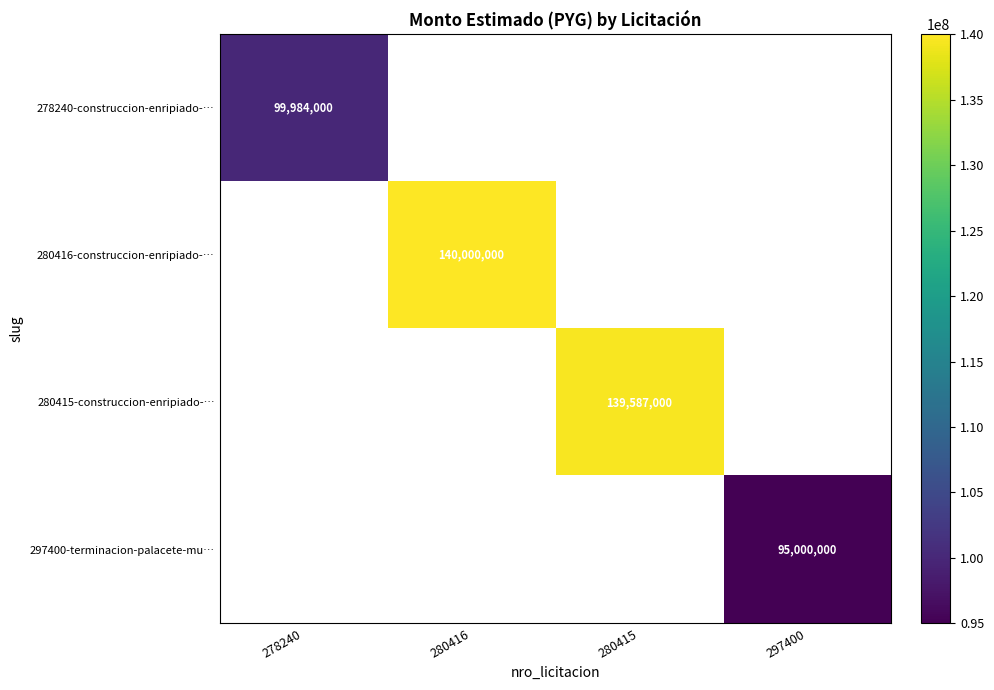

How many series are shown in this chart?

4